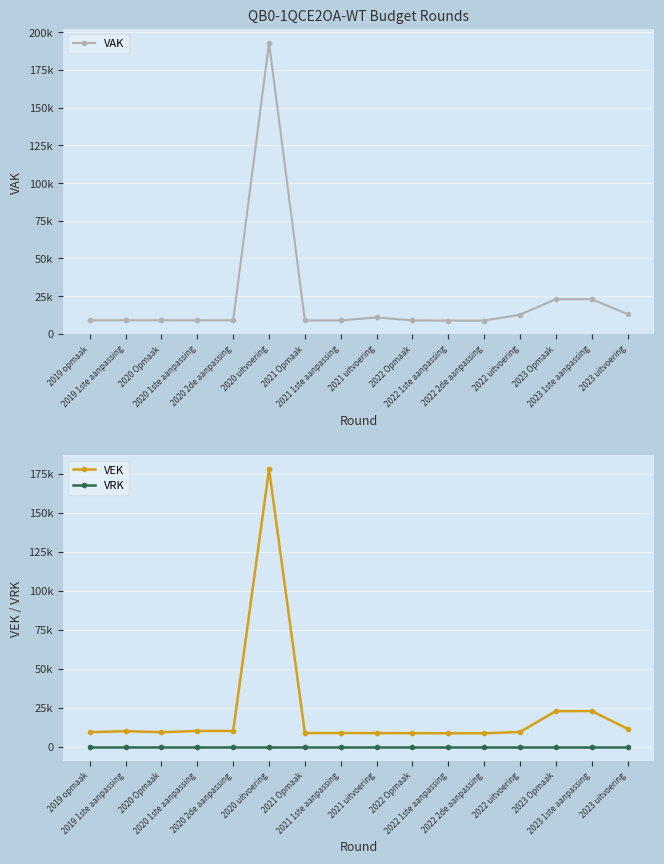

True or false: VAK and VEK cross at least once.

True